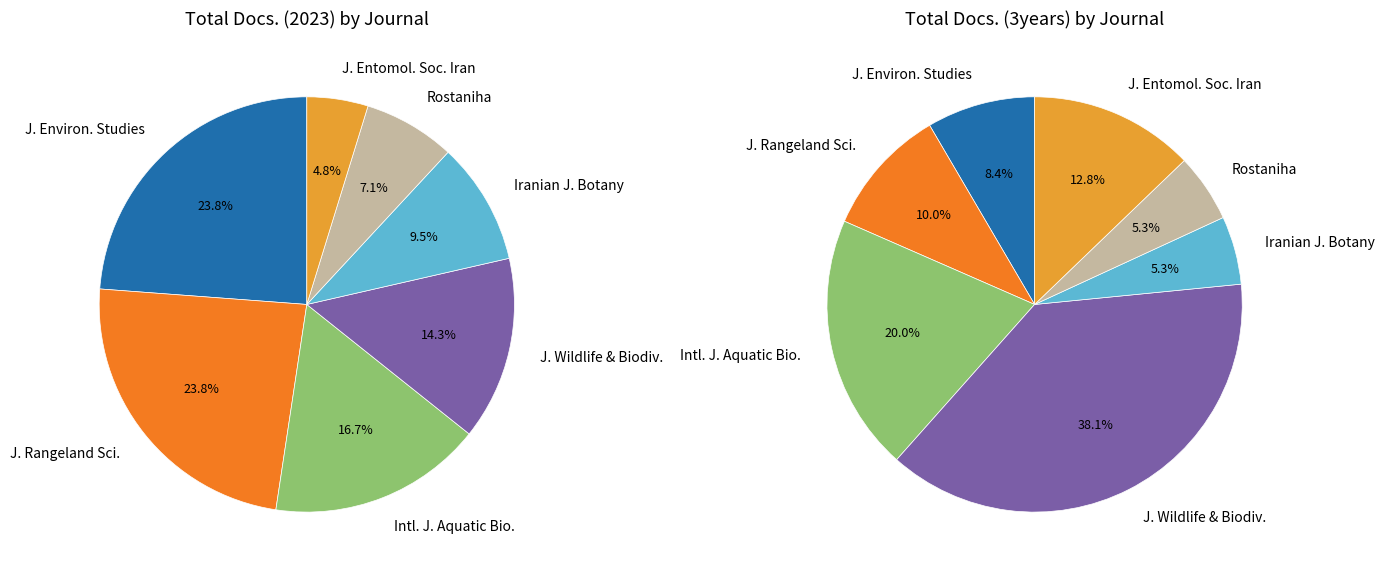

Rank the series at Journal of Environmental Studies from highest to lowest value.

Total Docs. (3years), Total Docs. (2023)